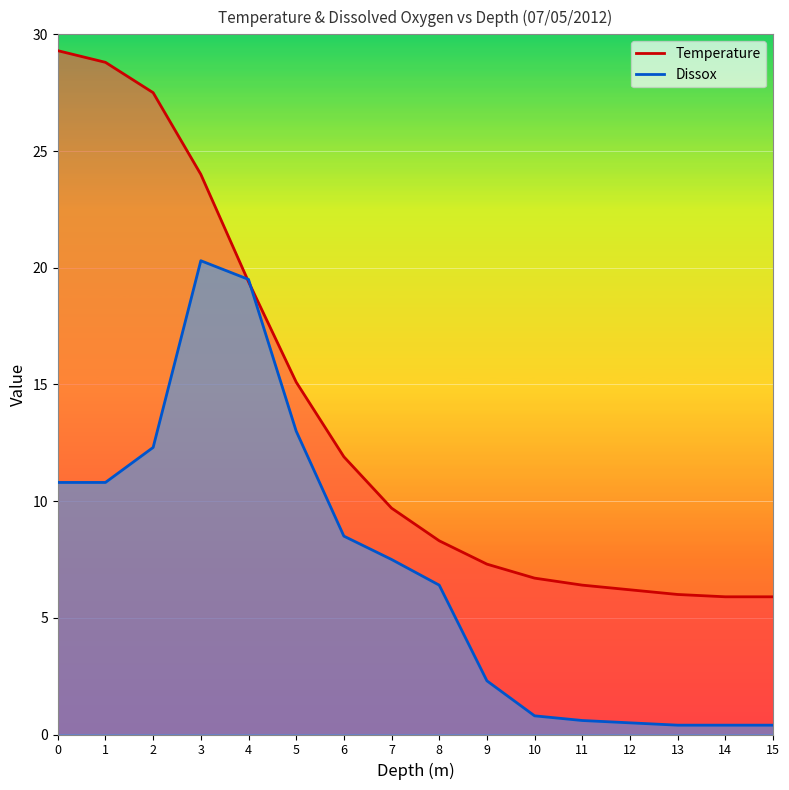

List the series in order of their peak value, lowest first.

Dissox, Temperature